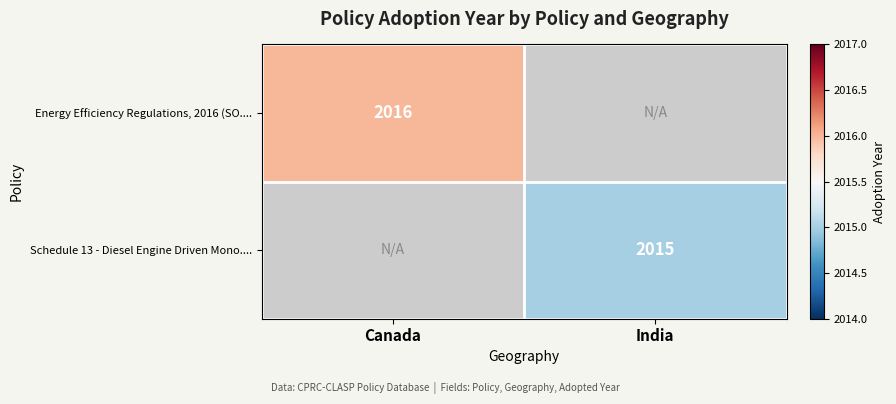

The value of Schedule 13 - Diesel Engine Driven Mono.... at India is 1347. True or false?

False